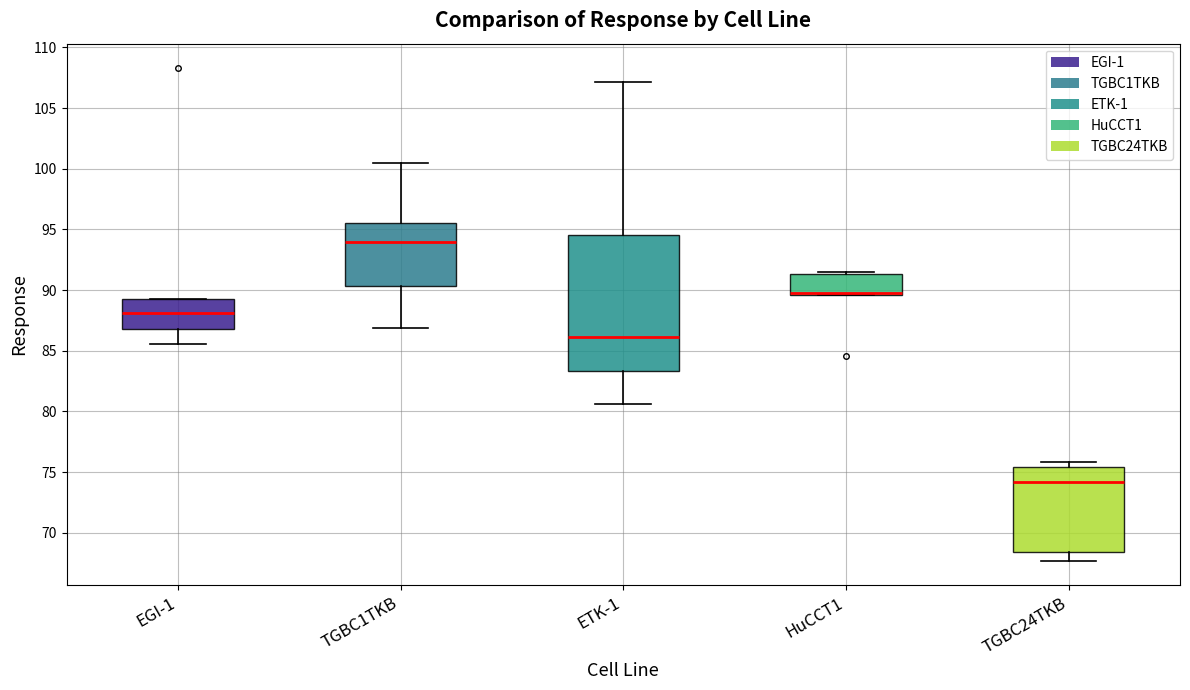

Reading left to right, transcribe this box plot: for each box, give where its median line is, the range the box spans, and where its two whiskers end, as read against the y-axis. The values are not printed on the chart, so give them approximately, as read against the axis.

EGI-1: median 88.0, box 87.0 to 89.5, whiskers 85.5 to 89.5
TGBC1TKB: median 94.0, box 90.5 to 95.5, whiskers 87.0 to 100.5
ETK-1: median 86.0, box 83.5 to 94.5, whiskers 80.5 to 107.0
HuCCT1: median 90.0, box 89.5 to 91.5, whiskers 89.5 to 91.5
TGBC24TKB: median 74.0, box 68.5 to 75.5, whiskers 67.5 to 76.0